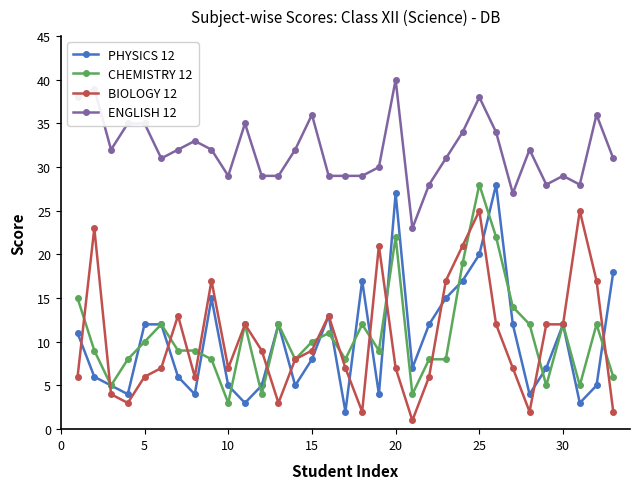

True or false: ENGLISH 12 and BIOLOGY 12 intersect in this chart.

False